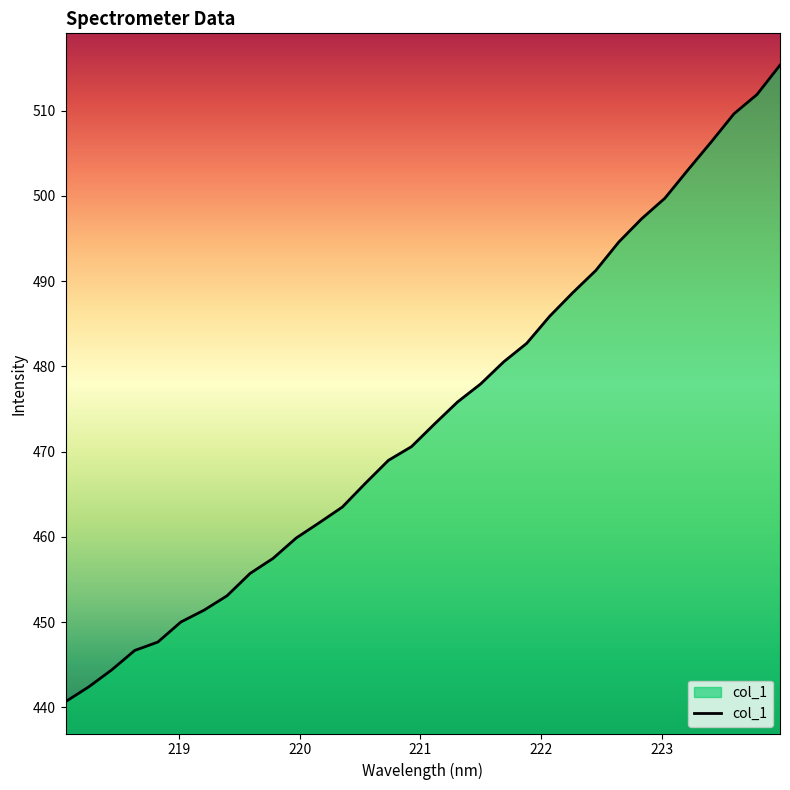

What is the smallest value displayed?

440.7